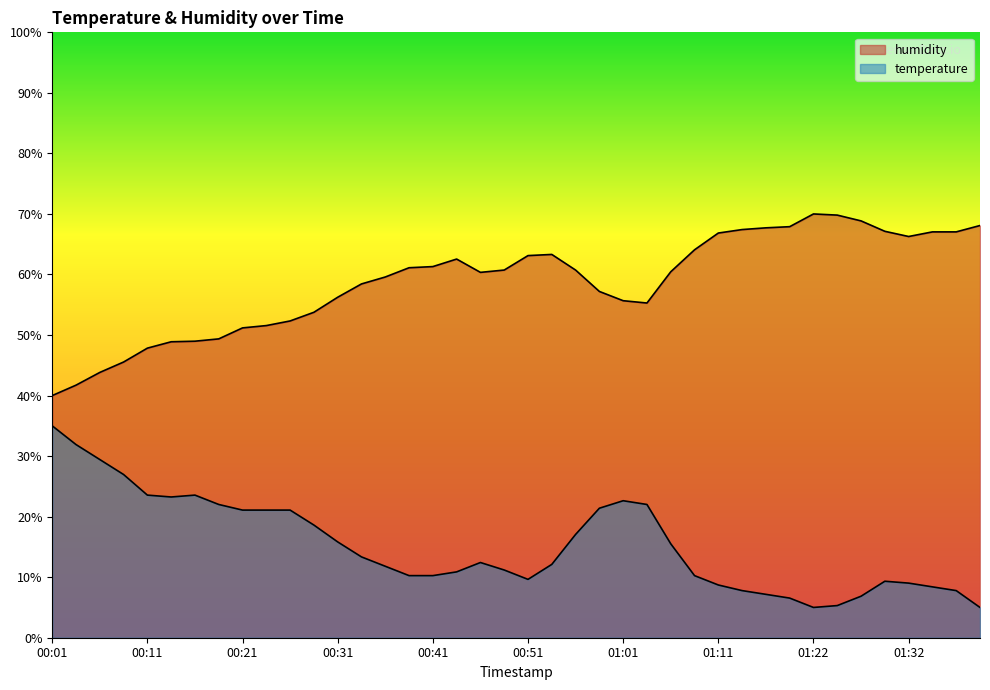

Reading left to right, list all the values displayed in this chart.

temperature: 35.0	31.9	29.4	27.0	23.6	23.2	23.6	22.0	21.1	21.1	21.1	18.6	15.8	13.4	11.8	10.3	10.3	10.9	12.4	11.2	9.6	12.1	17.1	21.4	22.6	22.0	15.5	10.3	8.7	7.8	7.2	6.5	5.0	5.3	6.9	9.3	9.0	8.4	7.8	5.0
humidity: 40.0	41.7	43.8	45.5	47.8	48.9	49.0	49.4	51.2	51.6	52.3	53.8	56.2	58.4	59.6	61.1	61.3	62.5	60.4	60.7	63.1	63.3	60.7	57.2	55.7	55.3	60.4	64.1	66.8	67.4	67.7	67.9	70.0	69.8	68.9	67.1	66.3	67.0	67.0	68.1